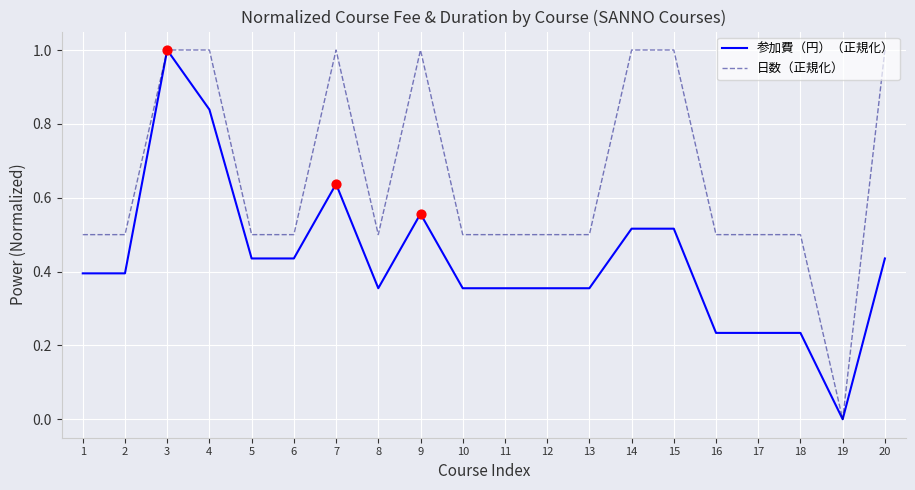

At which category is the sum across all series the highest?

3